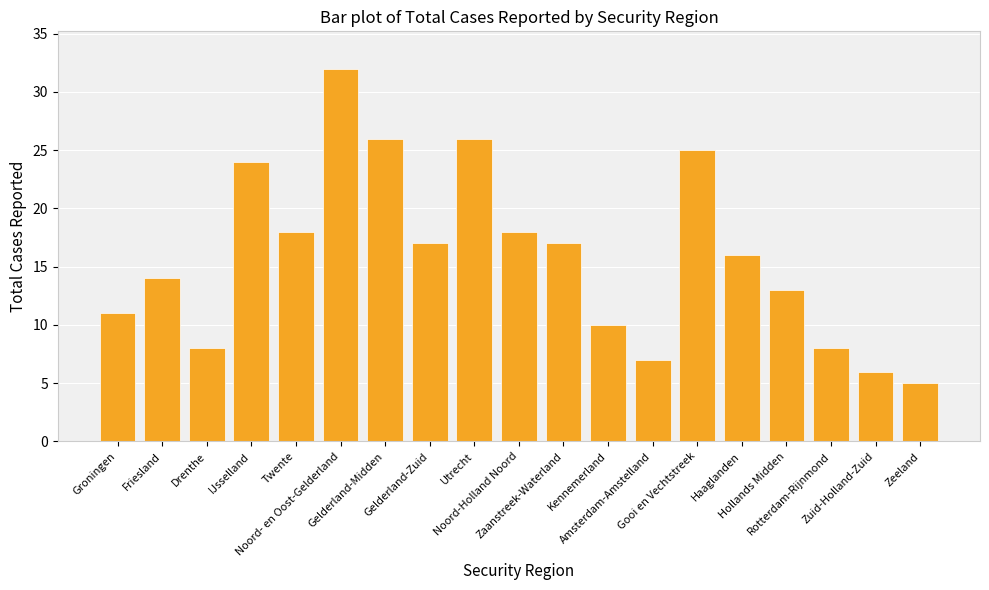

What is the label of the 2nd bar from the right?

Zuid-Holland-Zuid